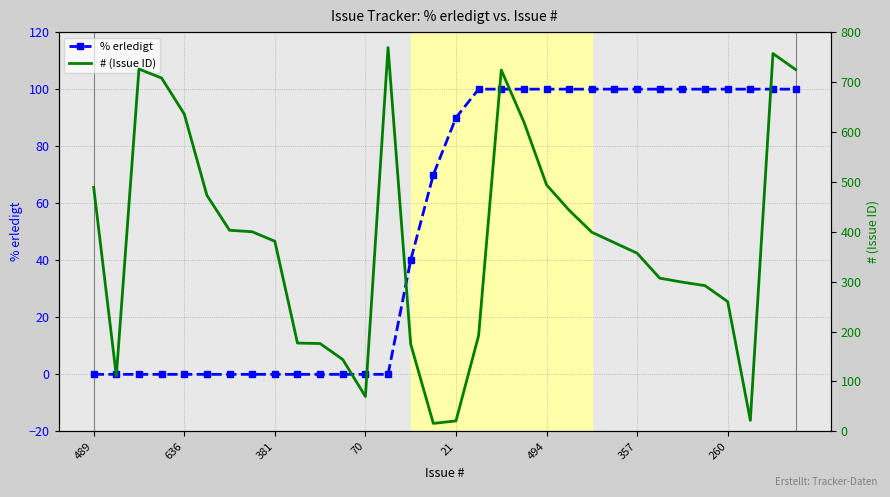

What is the sum of all # (Issue ID) values?

12144